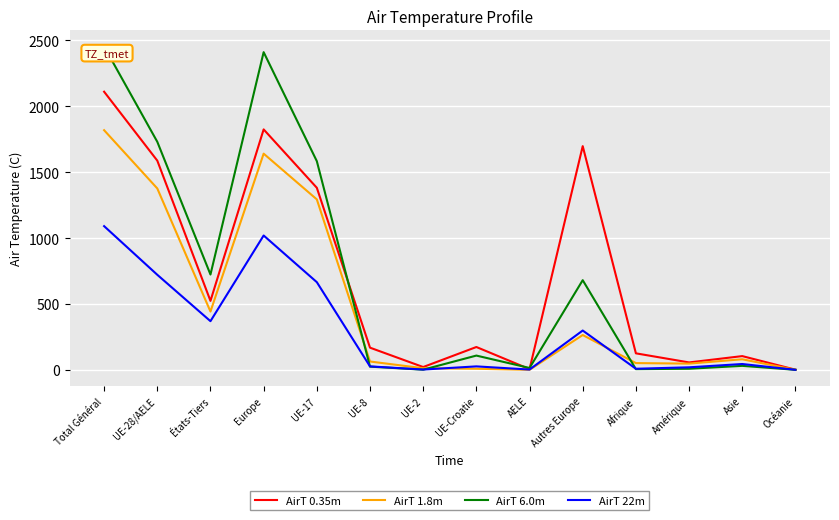

Which category has the highest value in the AirT 1.8m series?

Total Général